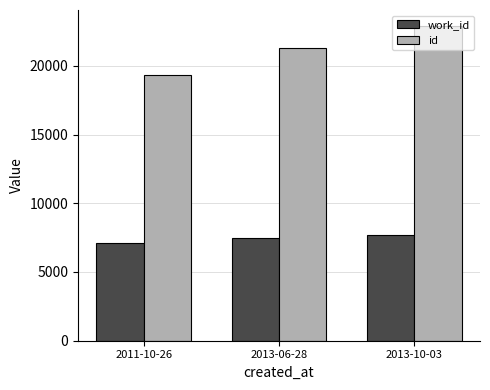

What is the approximate value of work_id at 2013-06-28, to the nearest 10?

7490